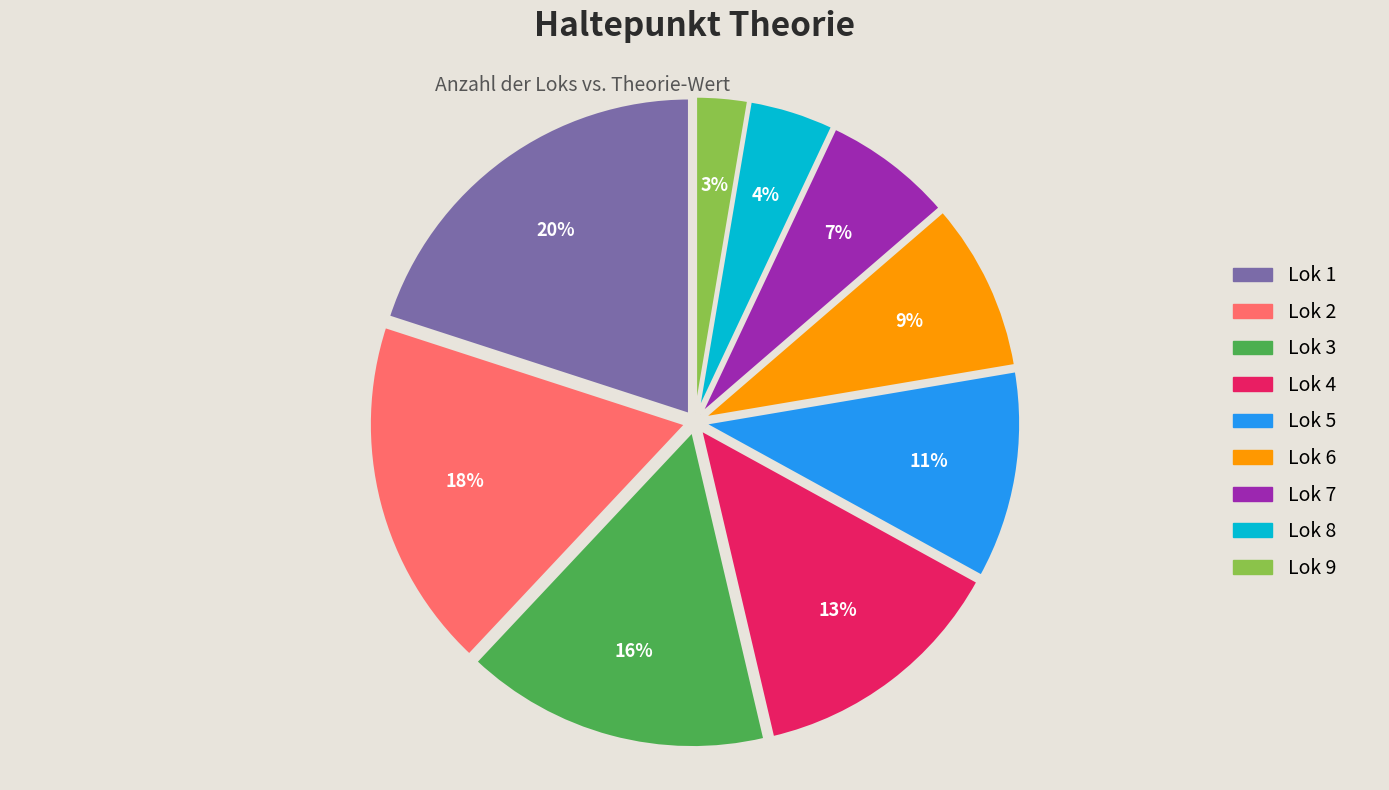

To the nearest percent, what is the difference between the largest and smallest slice percentages?

17%